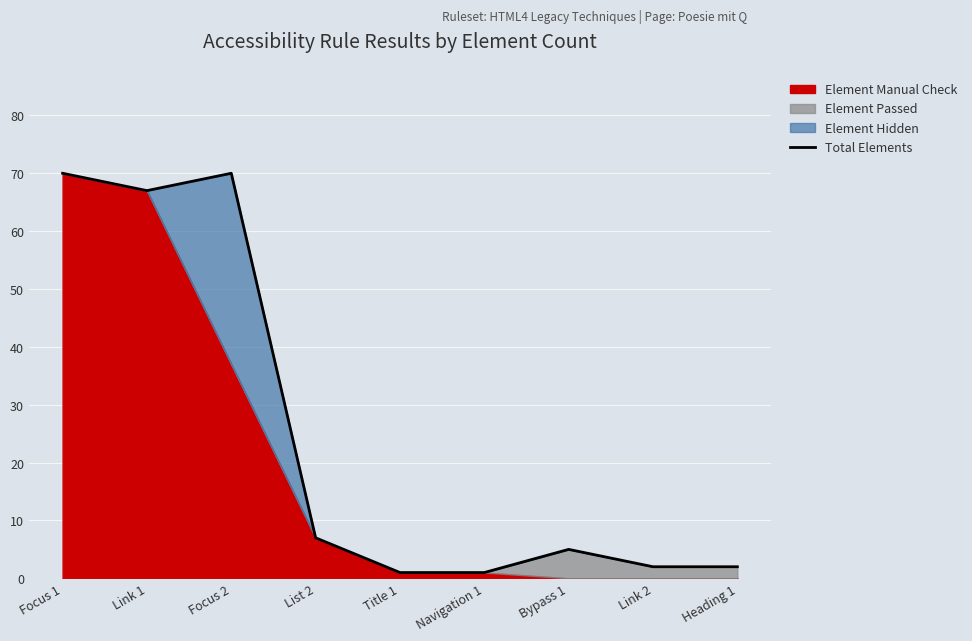

Is it true that the value at Focus 1 is 108?

False